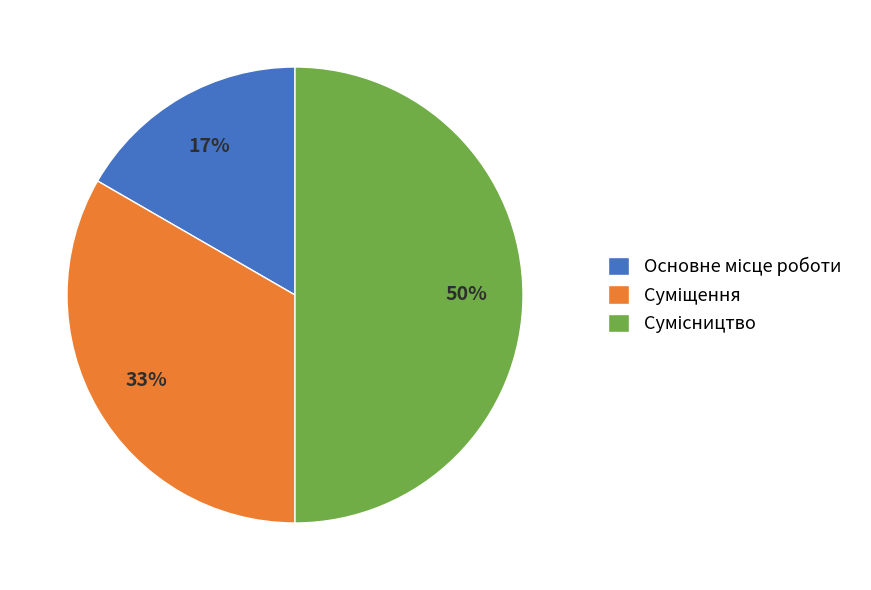

To the nearest percent, what is the average slice percentage?

33%